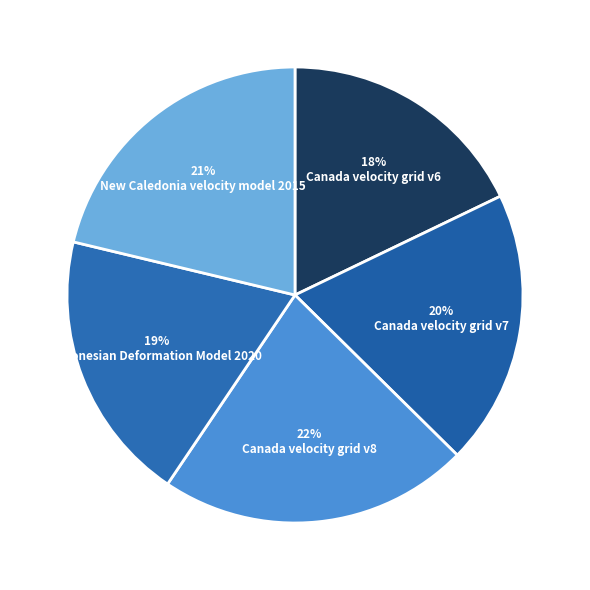

Does New Caledonia velocity model 2015 account for over 50% of the chart?

No